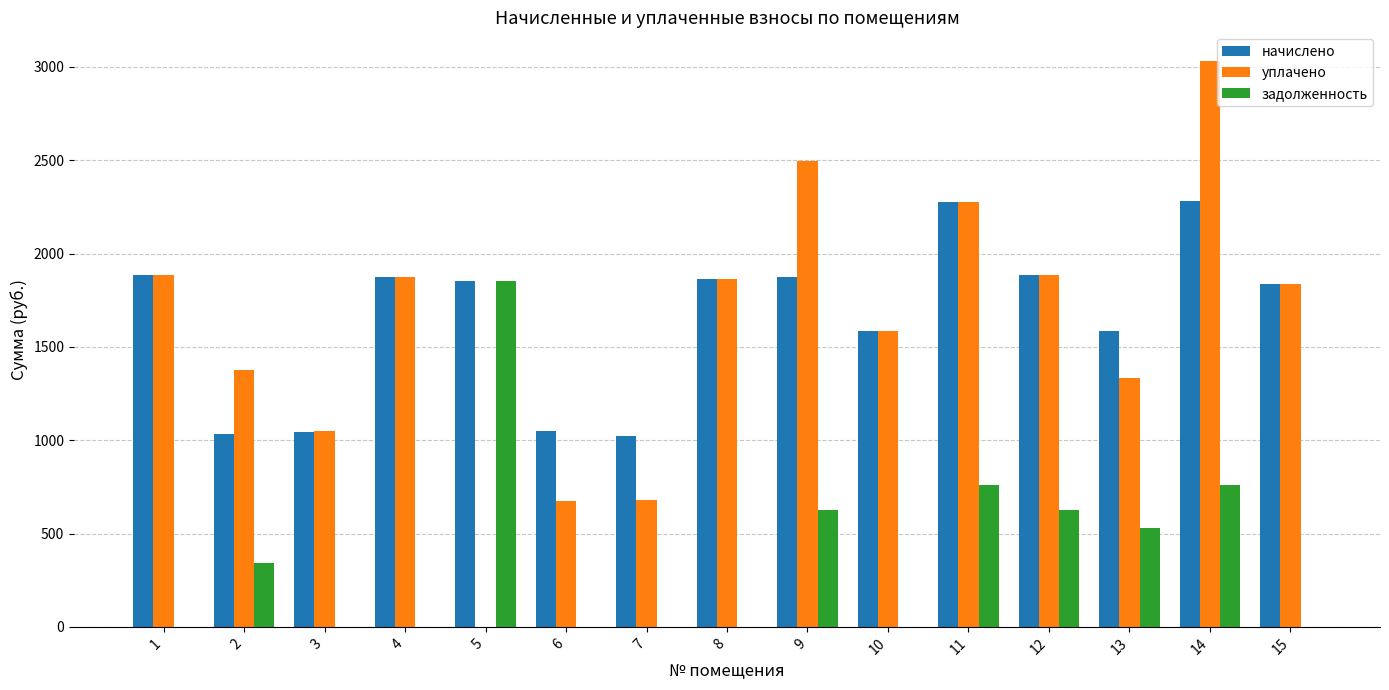

What is the sum of the задолженность values at 10 and 5?

1855.0